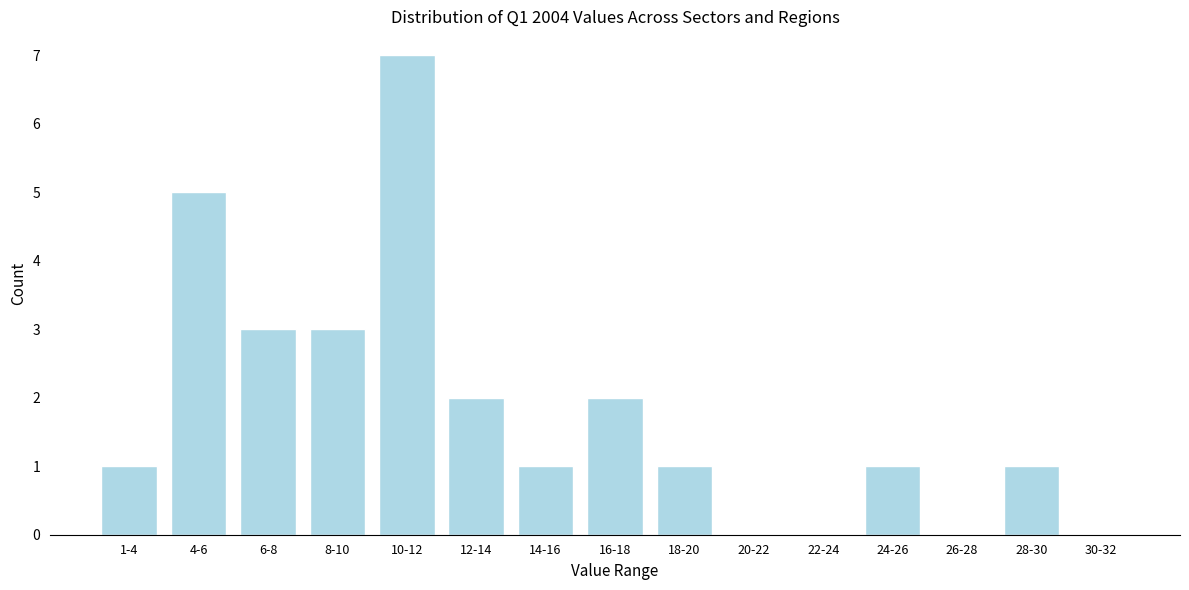

Reading left to right, extract all data points from this chart.

1-4=1	4-6=5	6-8=3	8-10=3	10-12=7	12-14=2	14-16=1	16-18=2	18-20=1	20-22=0	22-24=0	24-26=1	26-28=0	28-30=1	30-32=0